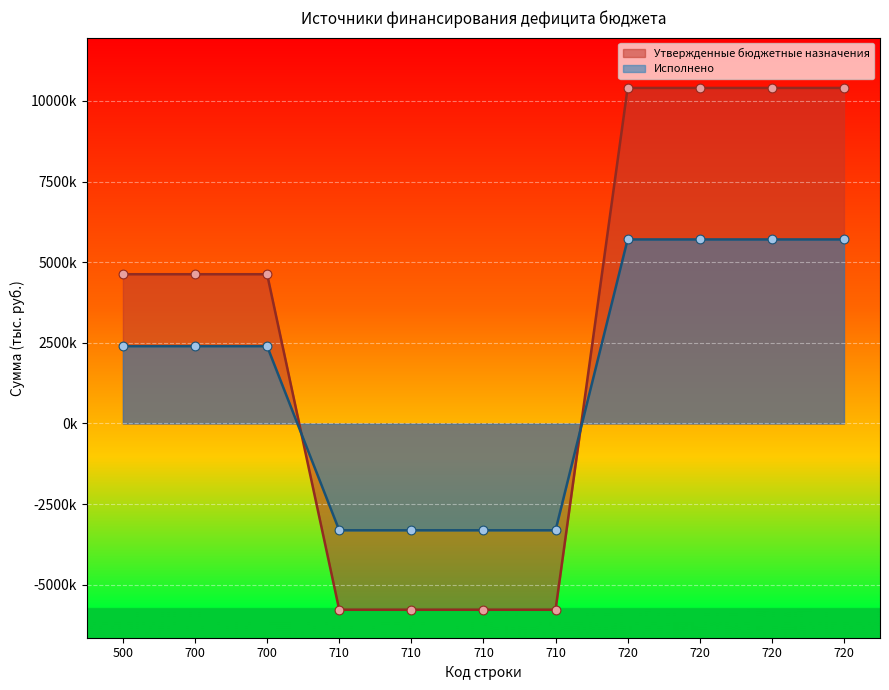

What is the total value across all series at 710?

-9086708.1